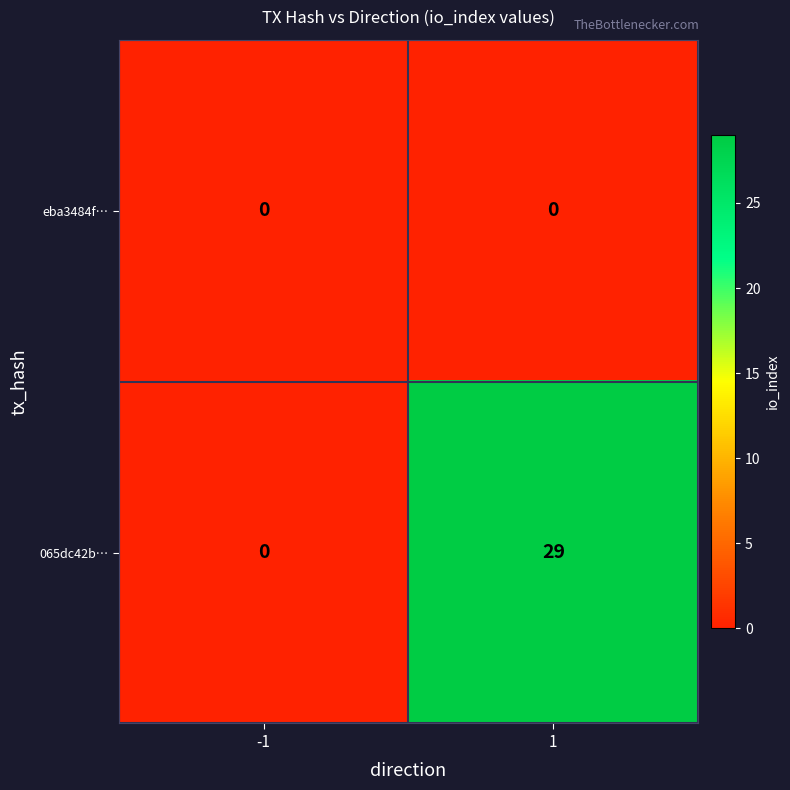

Reading left to right, extract all data points from this chart.

eba3484f…: 0	0
065dc42b…: 0	29